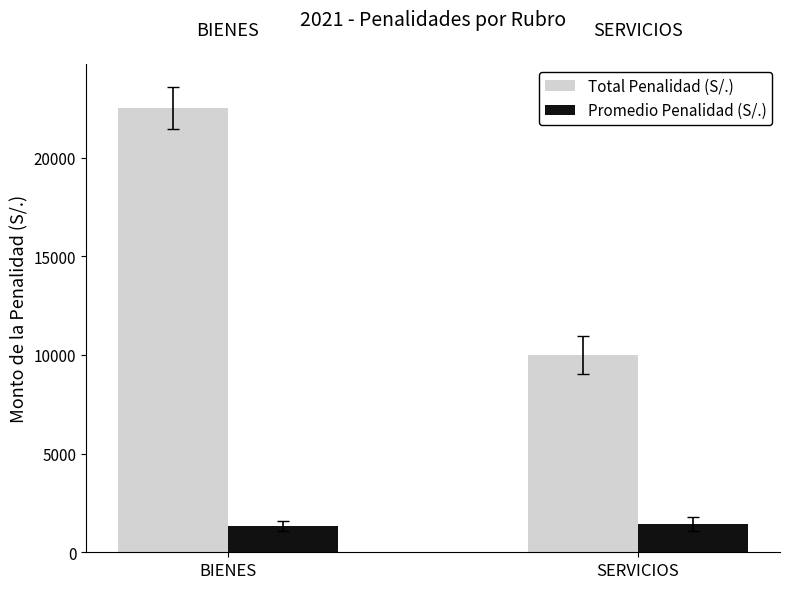

What is the highest value of the Total Penalidad (S/.) series?

22516.4